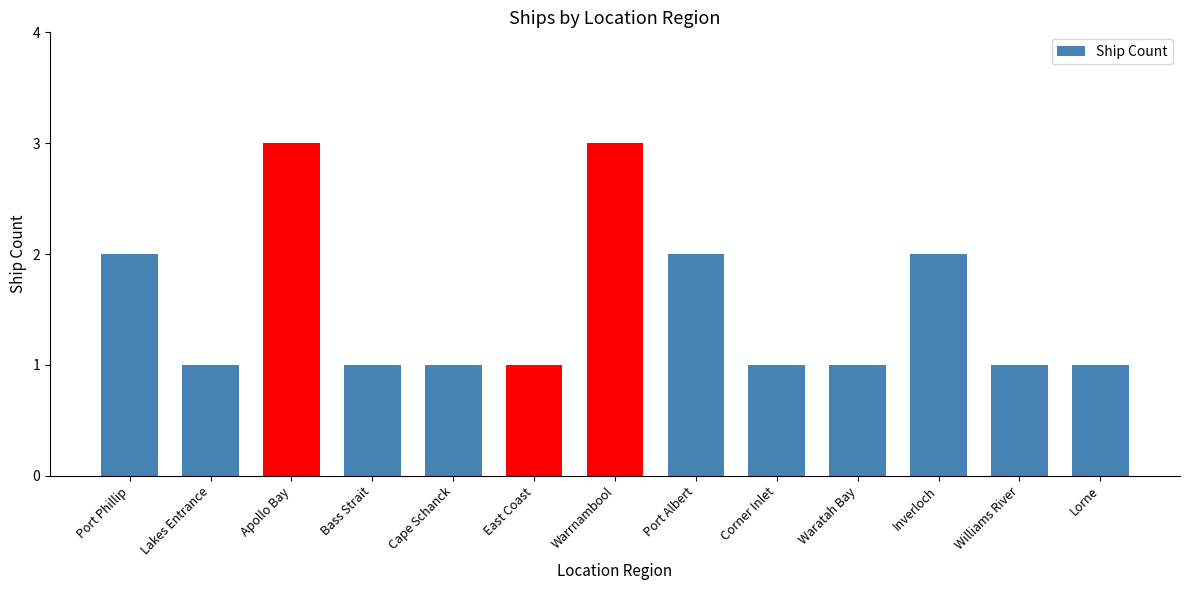

What is the maximum value shown in the chart?

3